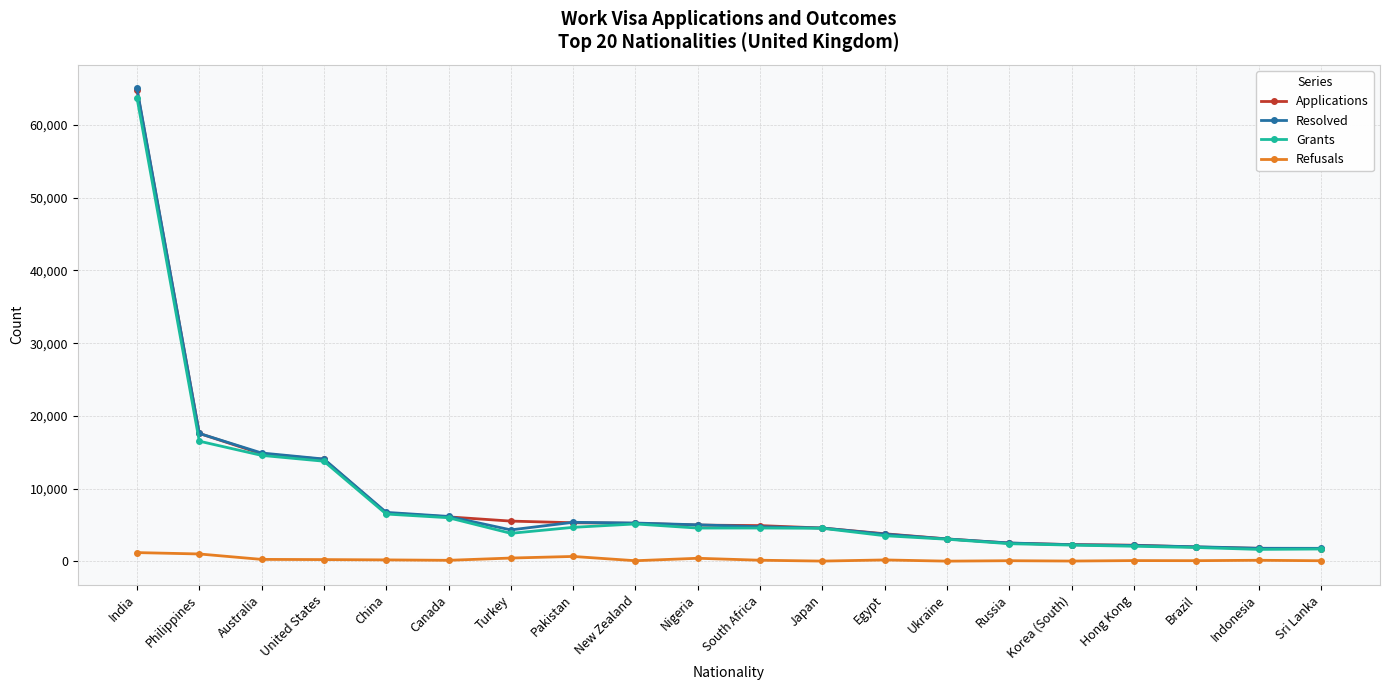

What is the highest value of the Refusals series?

1210